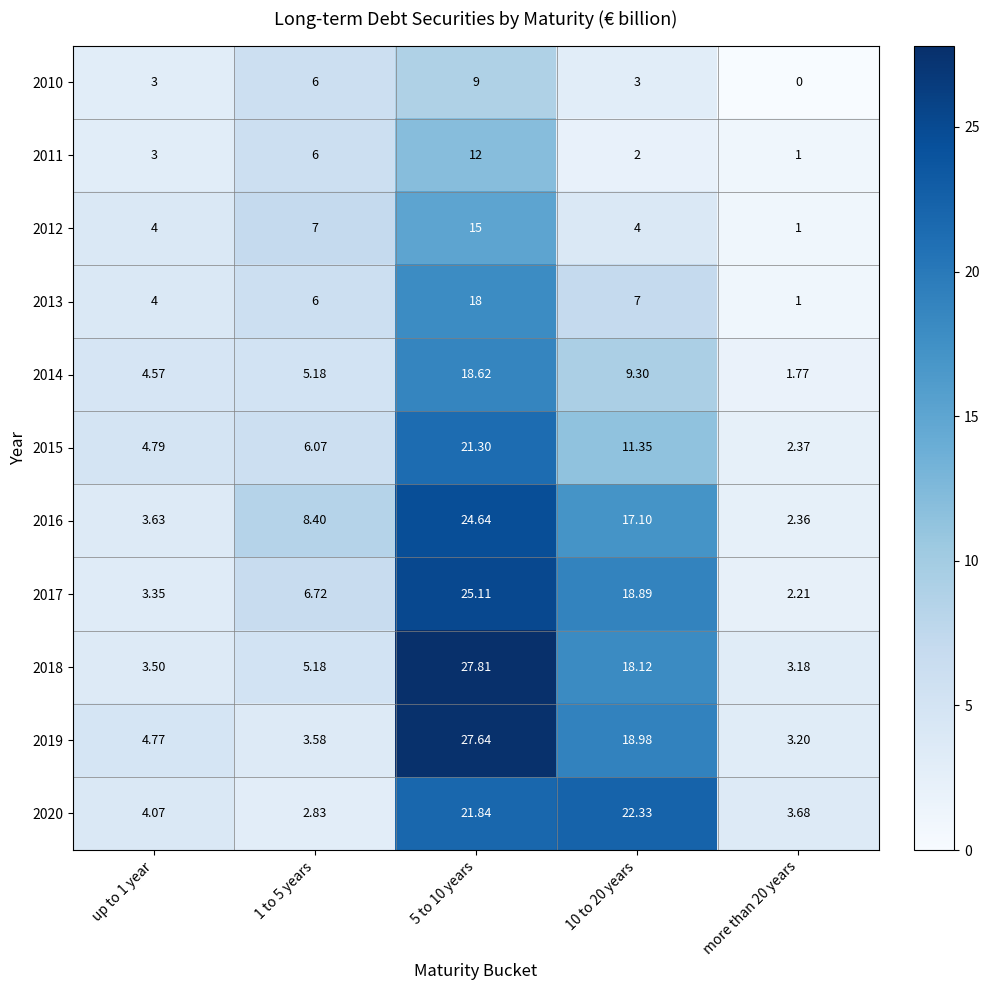

Rank the series at 10 to 20 years from lowest to highest value.

2011, 2010, 2012, 2013, 2014, 2015, 2016, 2018, 2017, 2019, 2020